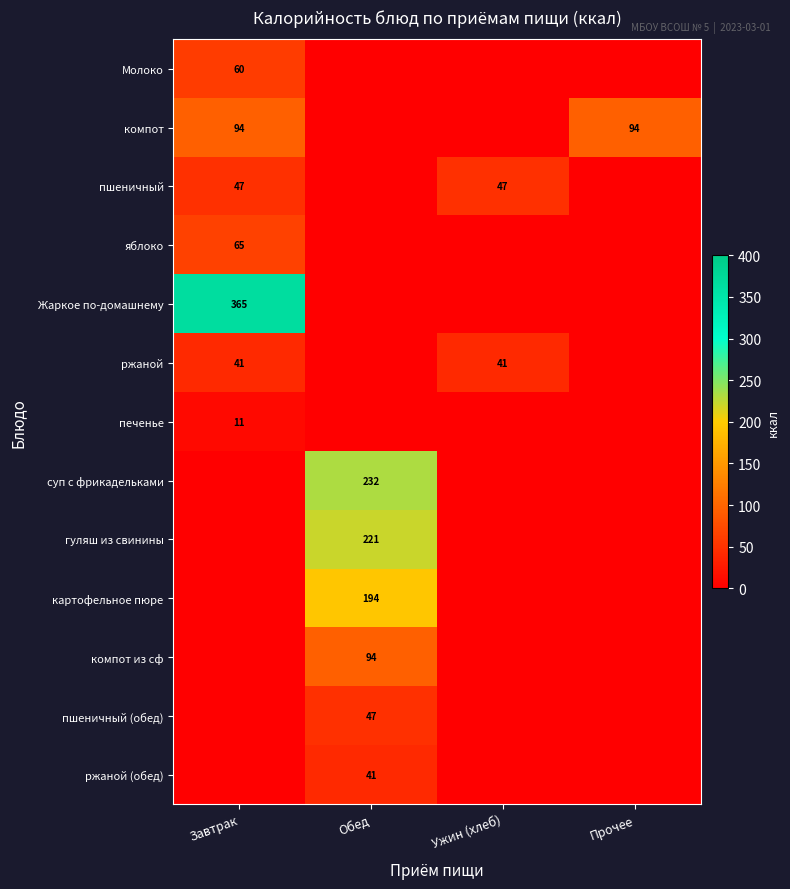

How many distinct data groups are displayed?

13